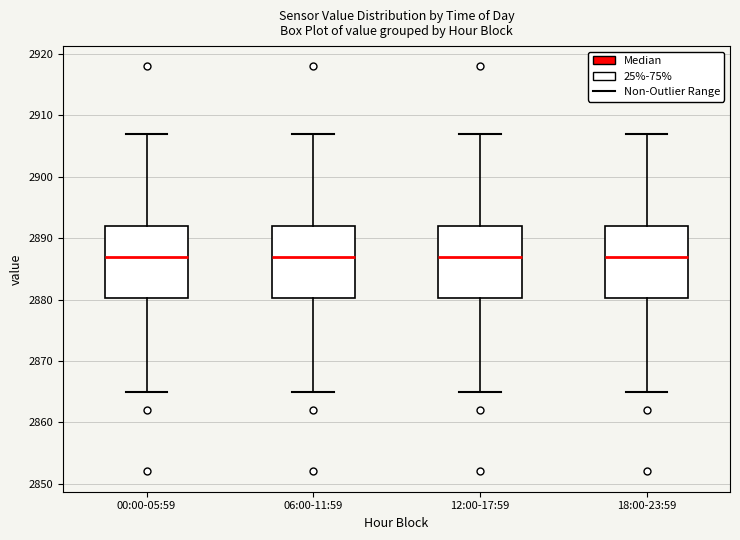

Reading left to right, transcribe this box plot: for each box, give where its median line is, the range the box spans, and where its two whiskers end, as read against the y-axis. The values are not printed on the chart, so give them approximately, as read against the axis.

00:00-05:59: median 2887, box 2880 to 2892, whiskers 2865 to 2907
06:00-11:59: median 2887, box 2880 to 2892, whiskers 2865 to 2907
12:00-17:59: median 2887, box 2880 to 2892, whiskers 2865 to 2907
18:00-23:59: median 2887, box 2880 to 2892, whiskers 2865 to 2907